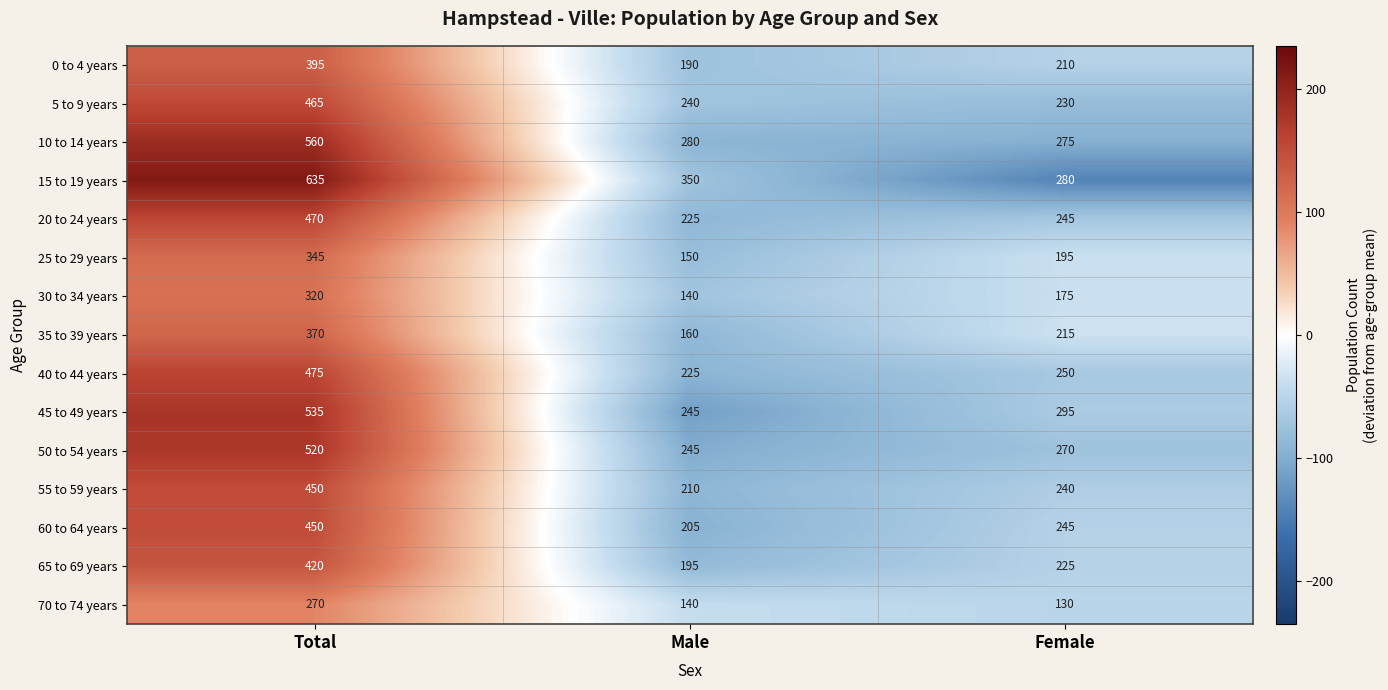

What is the total value across all series at Total?

6680